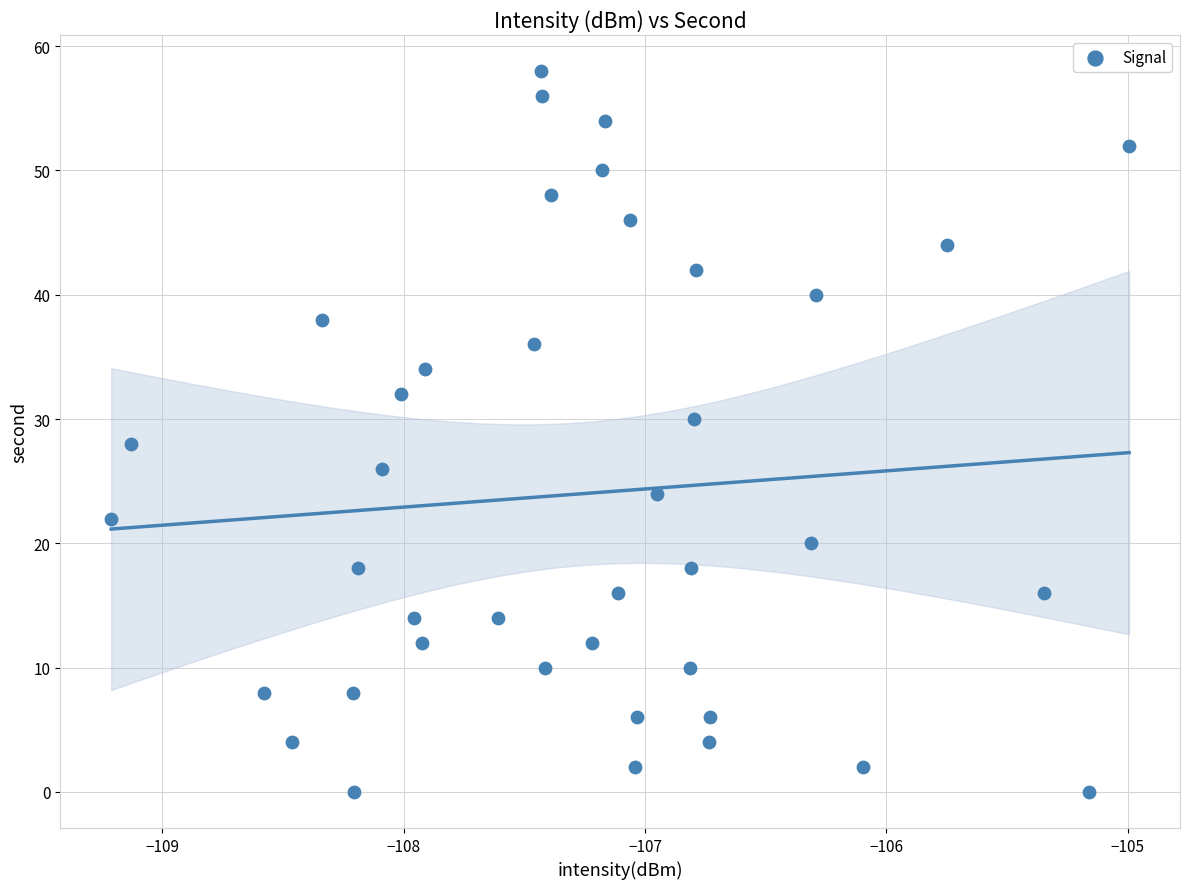

What is the range of Y values (max minus min)?

58